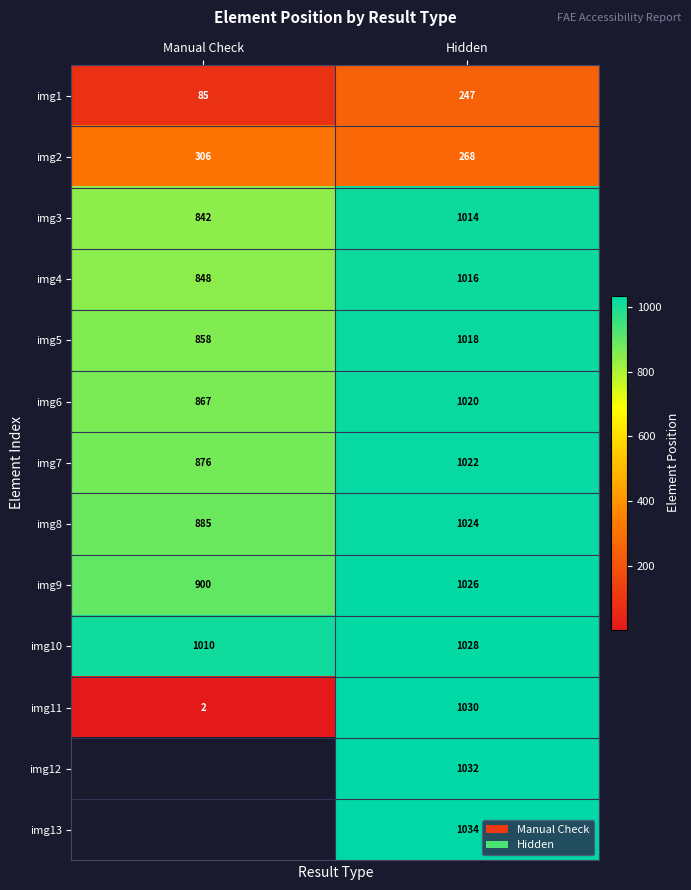

What is the difference between the maximum and minimum values in the img11 series?

1028